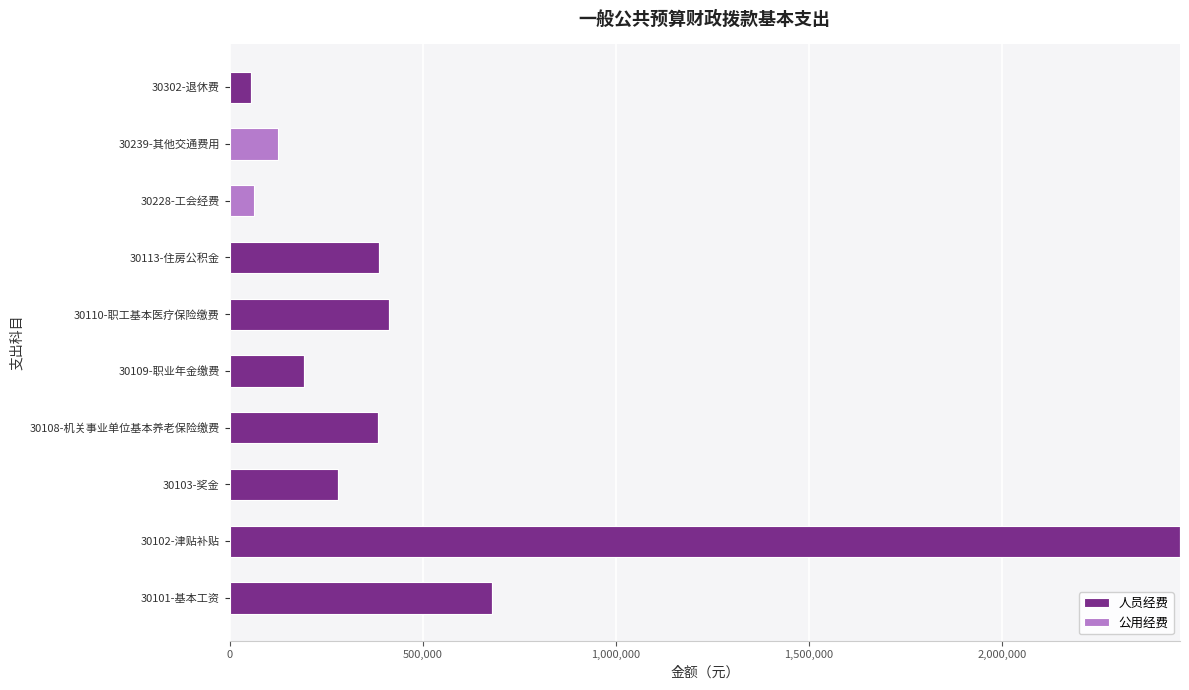

What is the total value across all series at 30110-职工基本医疗保险缴费?

412663.4